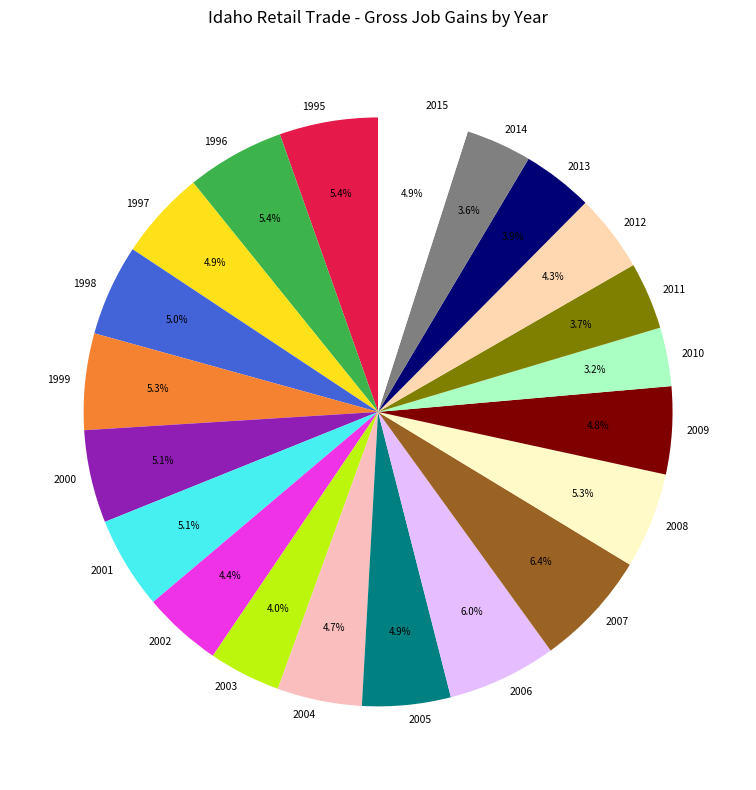

Do 2008 and 2009 together represent more than half of the pie?

No